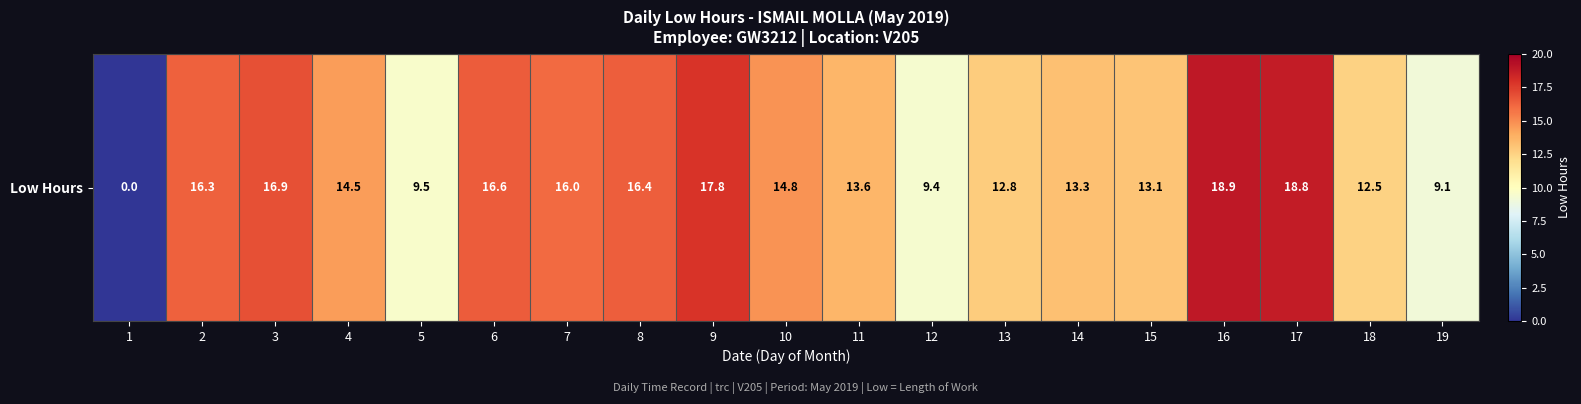

What is the difference between the second highest and second lowest values?

9.7